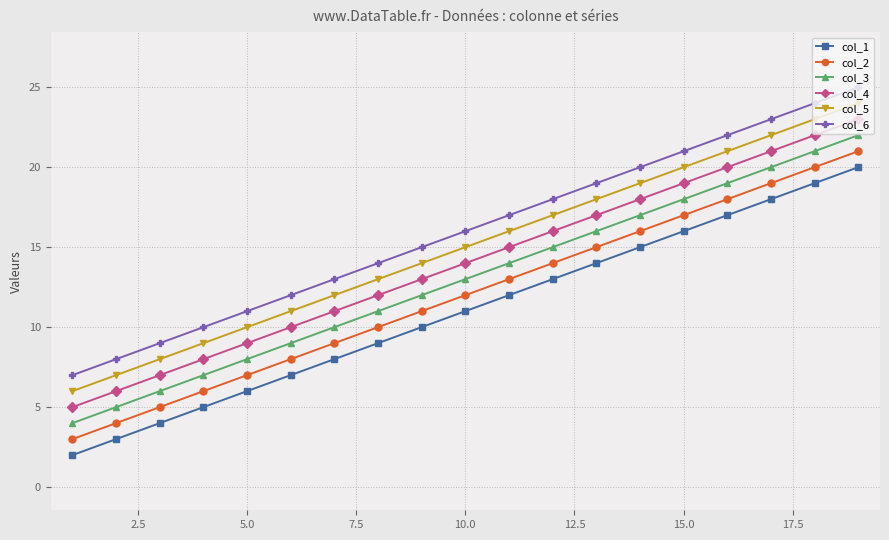

True or false: col_5 and col_6 intersect in this chart.

False